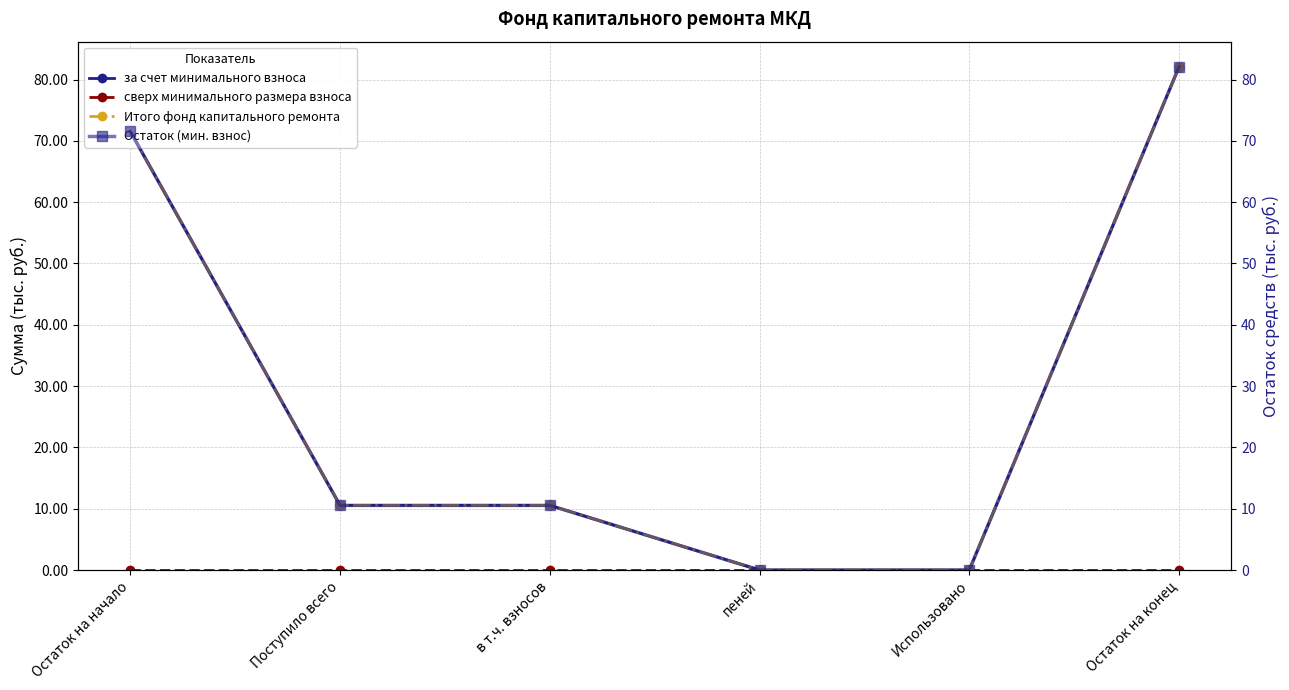

True or false: за счет минимального взноса and Остаток (мин. взнос) intersect in this chart.

False